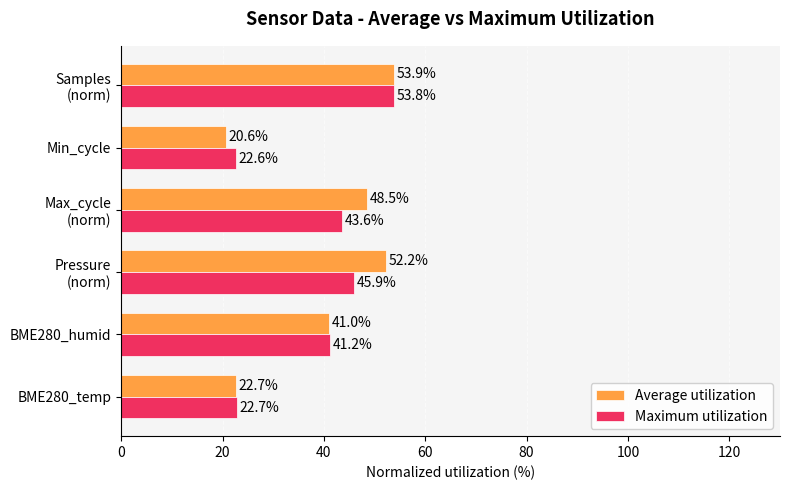

What is the greatest value displayed?

53.9